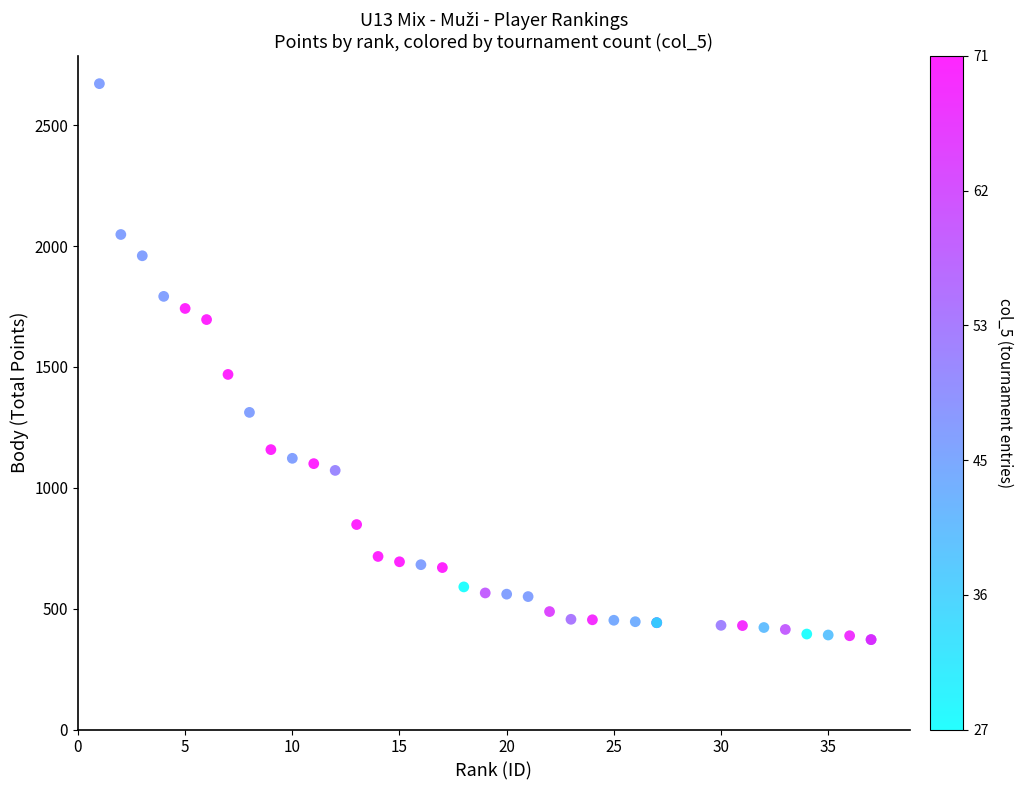

What Y value in the scatter plot is closest to 1522?

1469